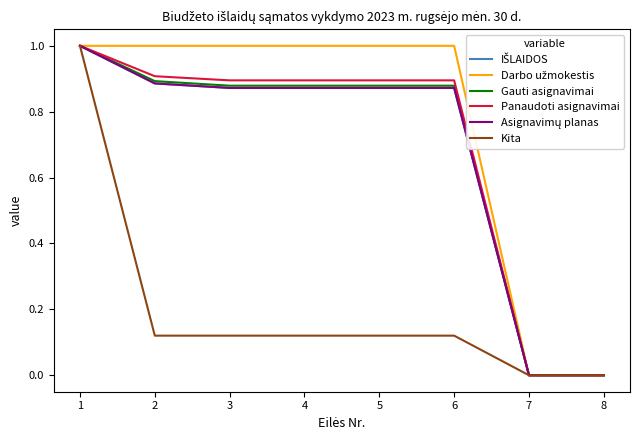

List the labels in order of Kita value, smallest first.

7, 8, 2, 3, 4, 5, 6, 1